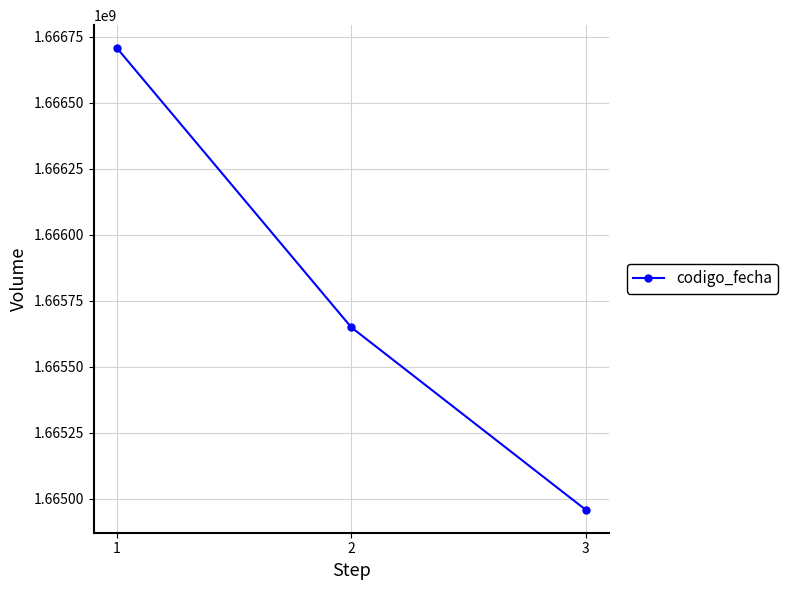

Reading left to right, transcribe all the data shown in this chart.

1666706775	1665649648	1664959086